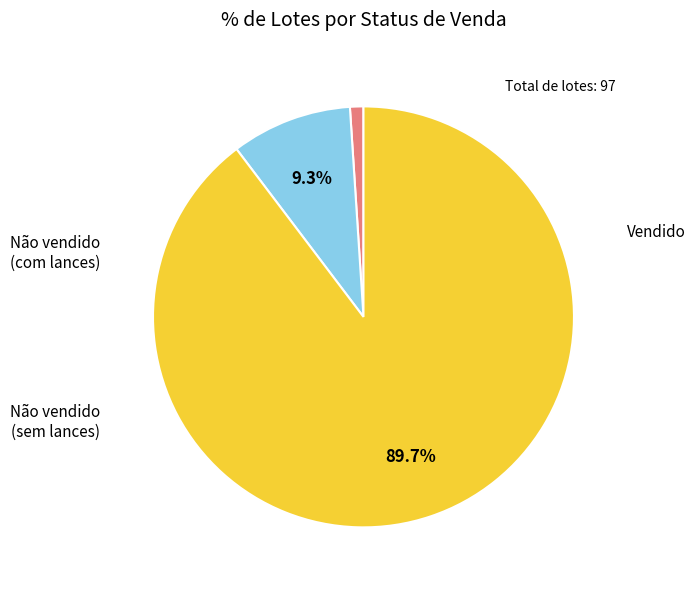

Is there a majority slice in this chart?

Yes